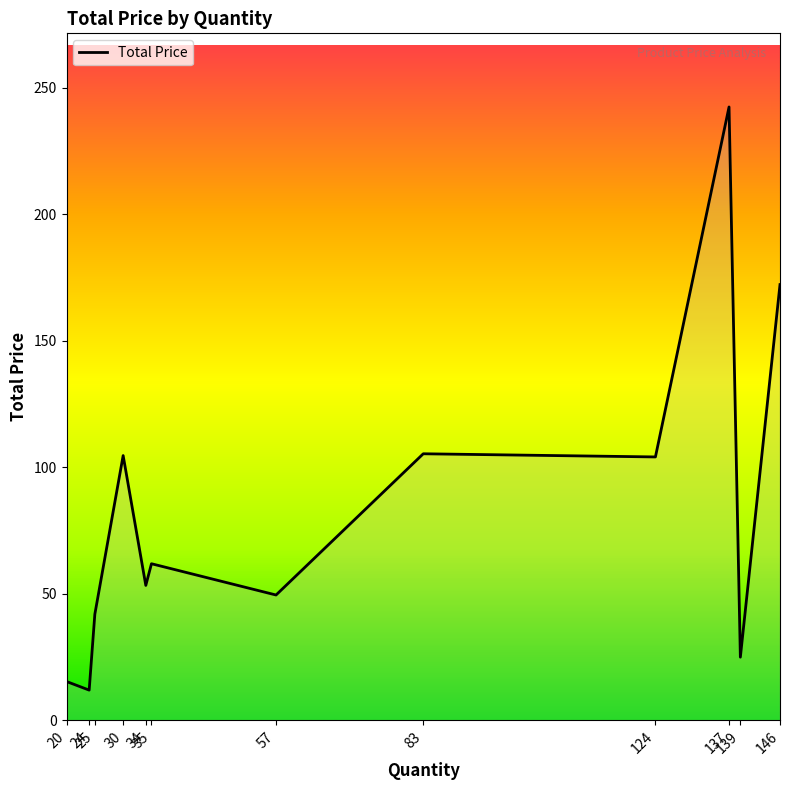

What value does the data have at 20?

15.4